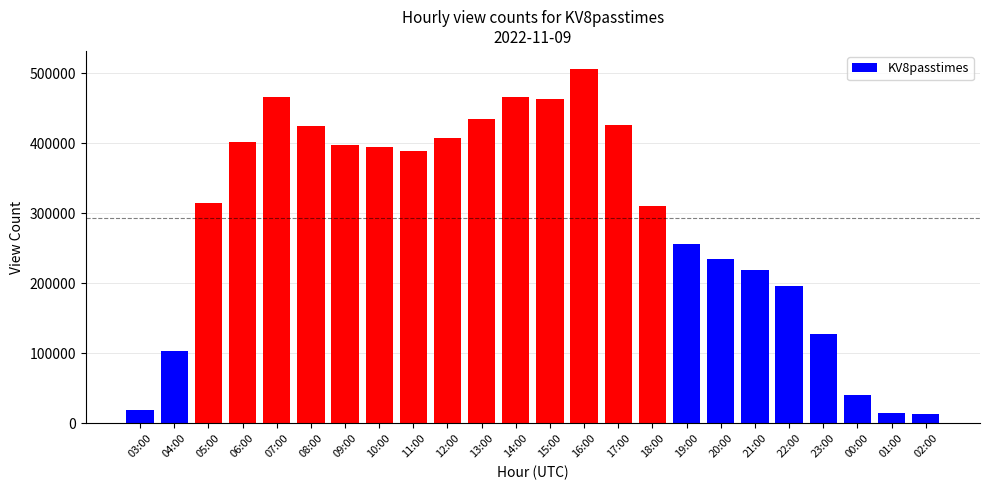

Which has a higher value, 11:00 or 20:00?

11:00